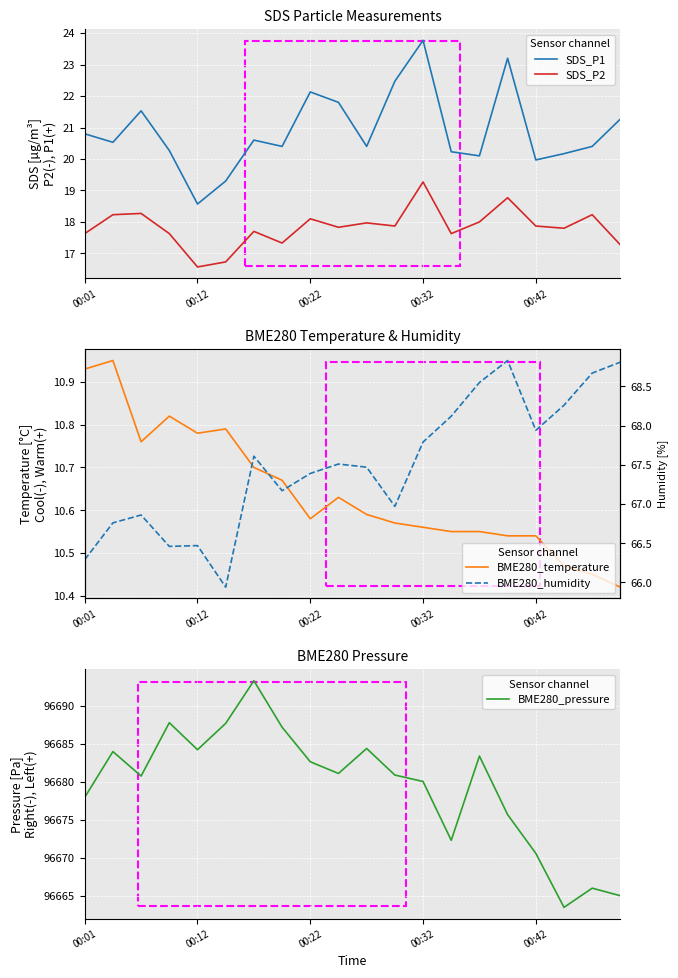

How many distinct data groups are displayed?

5